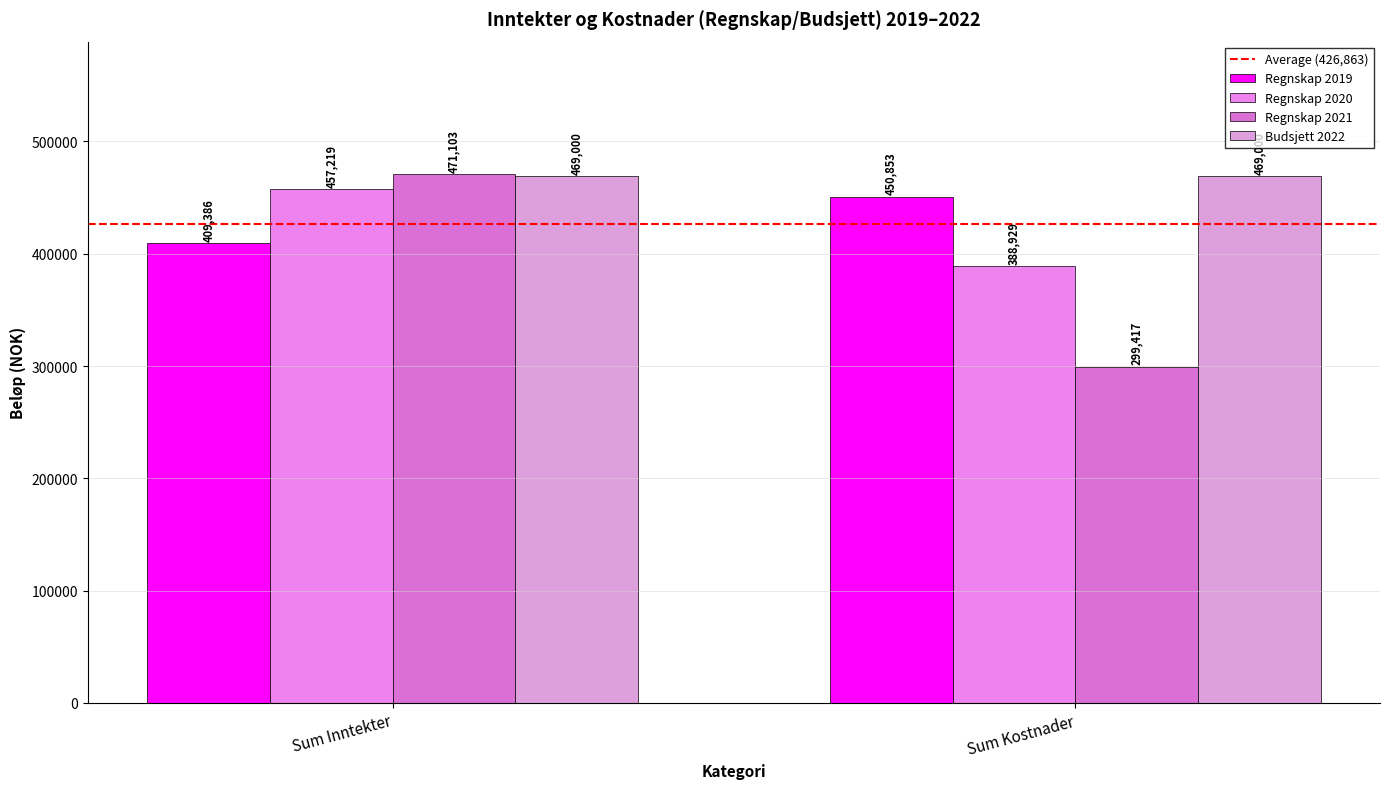

Rank the categories by Regnskap 2021 value from highest to lowest.

Sum Inntekter, Sum Kostnader